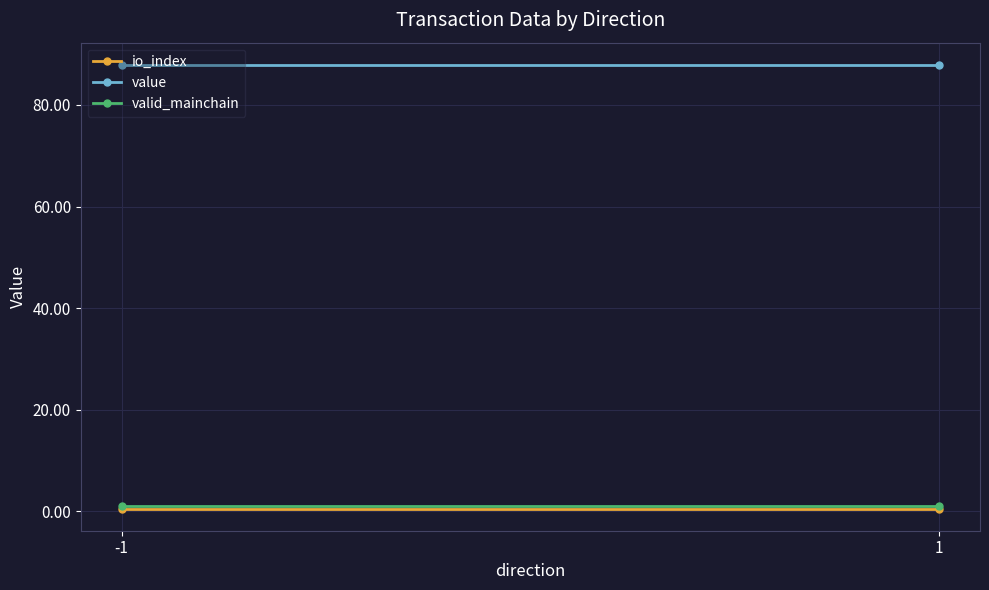

What is the total value across all series at 1?

89.4